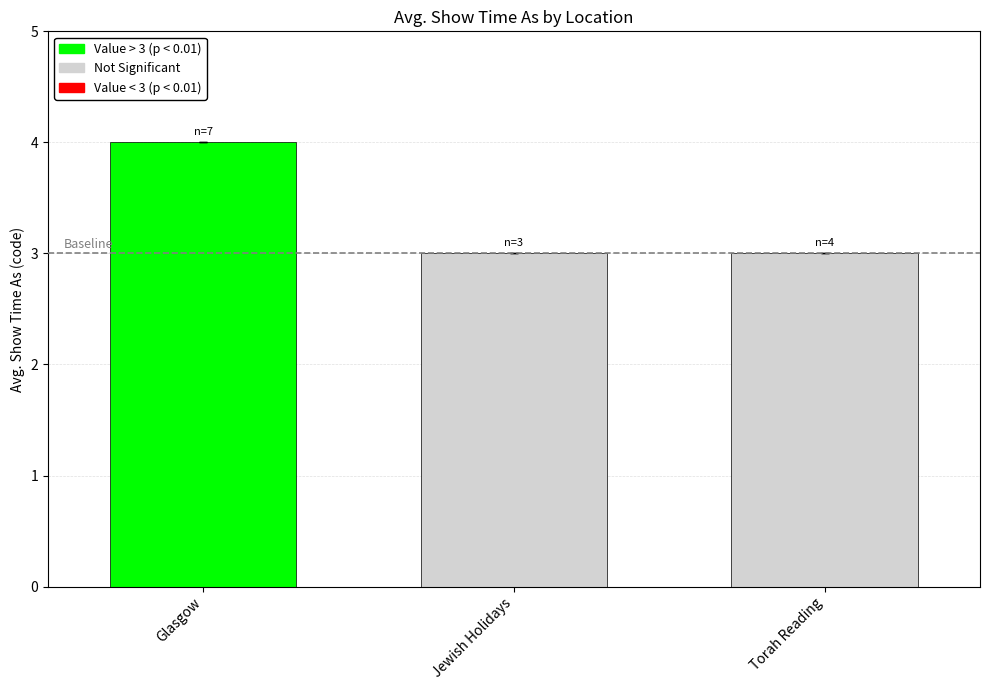

How many distinct data groups are displayed?

1